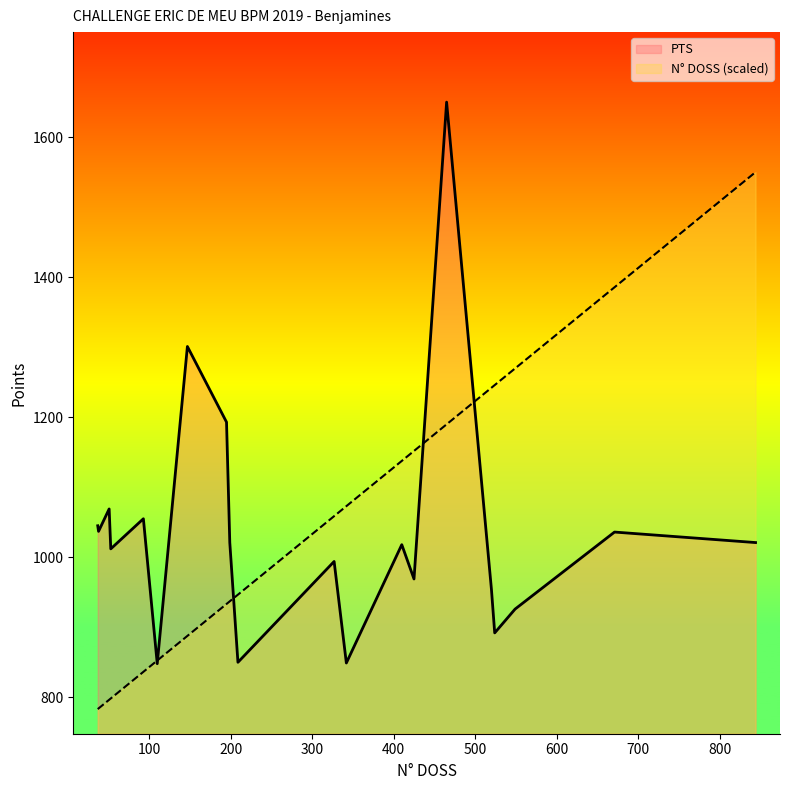

What is the average value of the PTS series?

1037.0